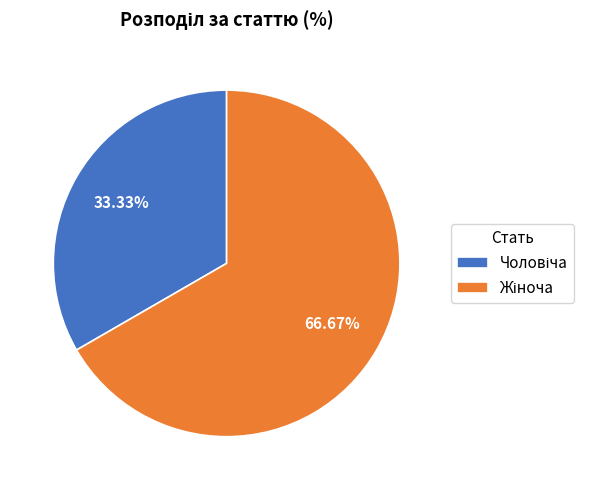

Does any single category account for the majority?

Yes